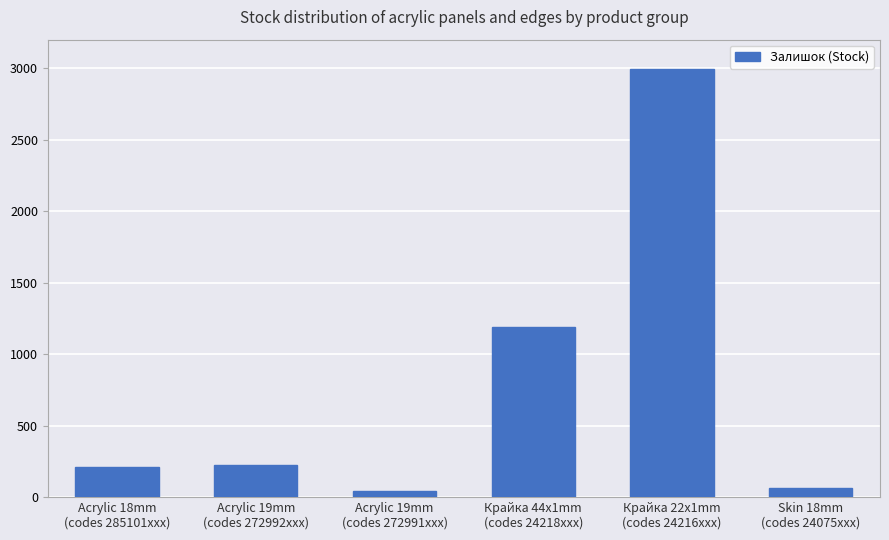

What is the value of the 5th bar from the left?

2994